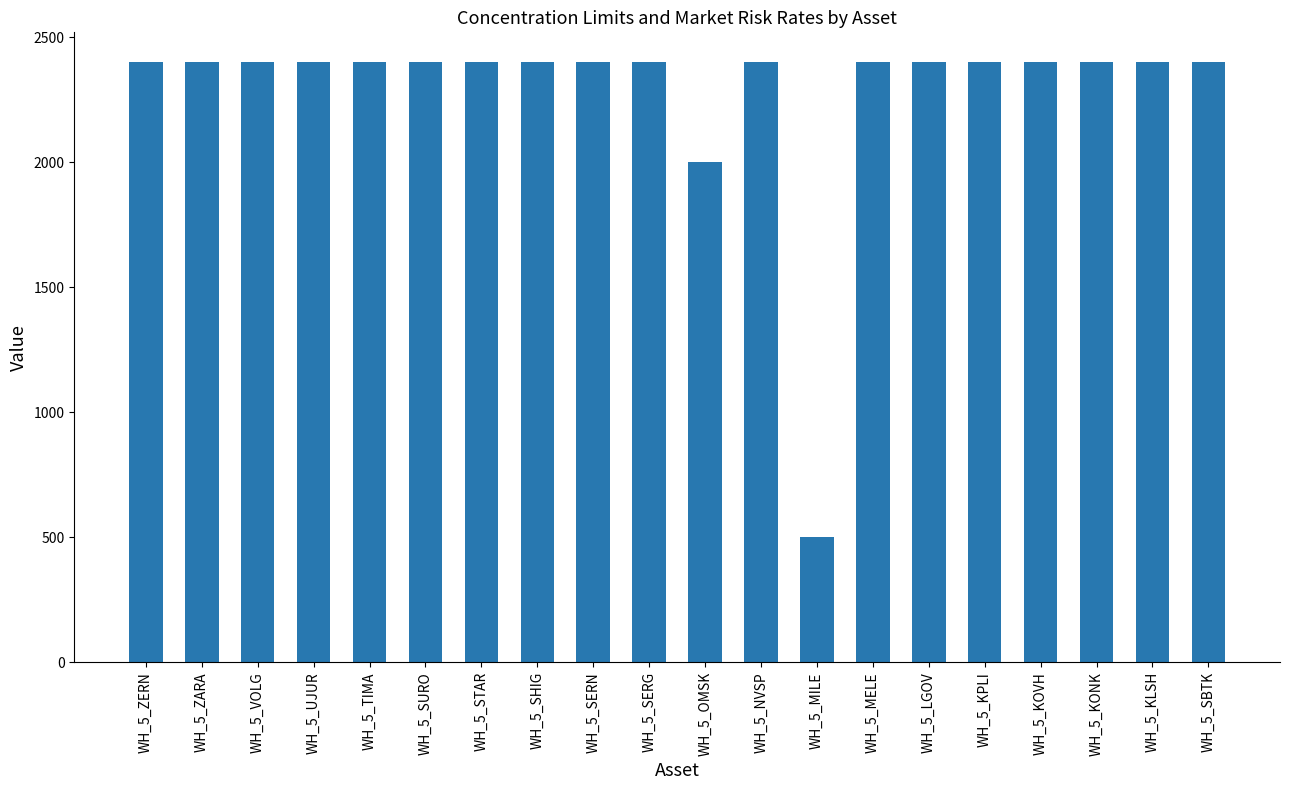

What is the difference between the second highest and minimum values?

1900